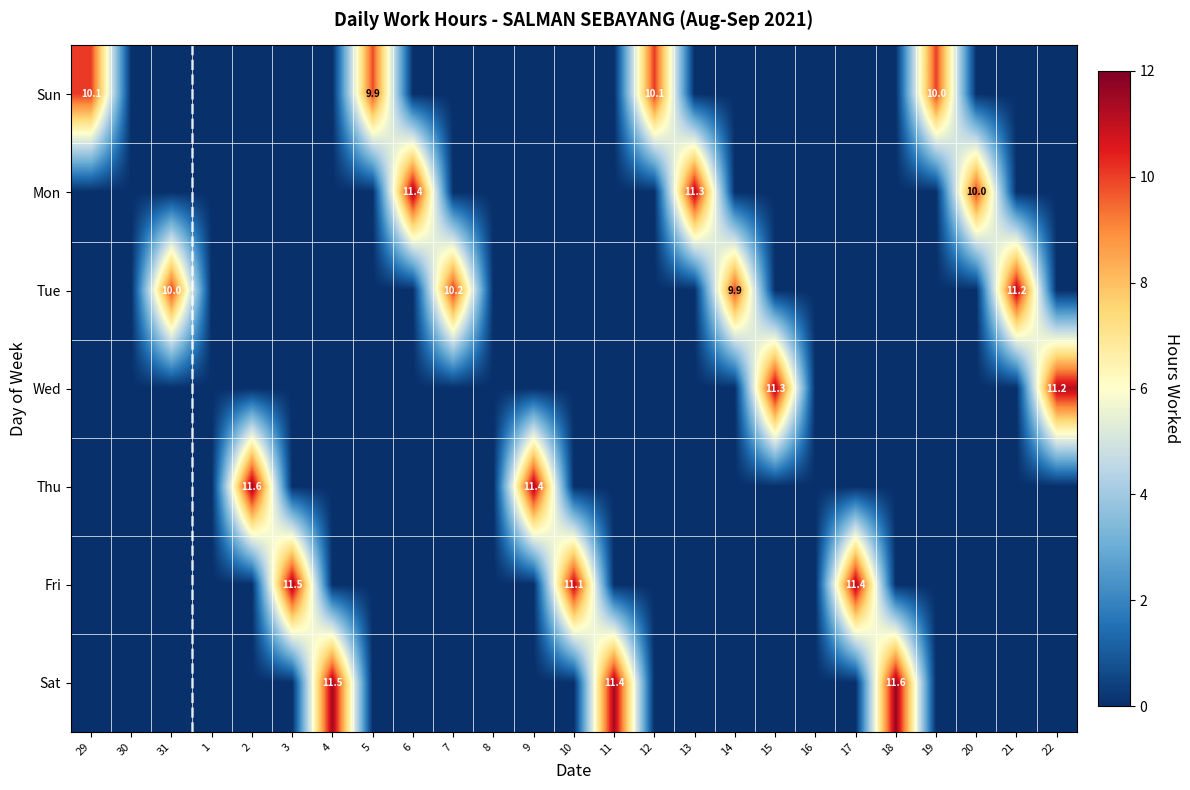

The Tue series shows 11.2 at 21. True or false?

True